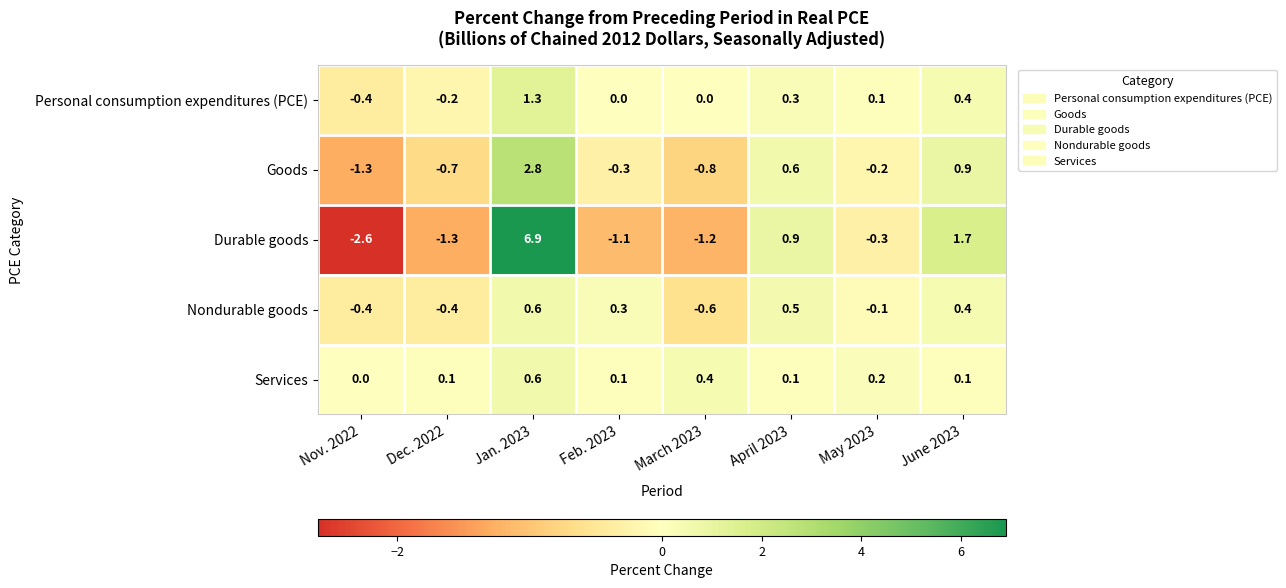

What is the spread (max minus min) of values at June 2023?

1.6